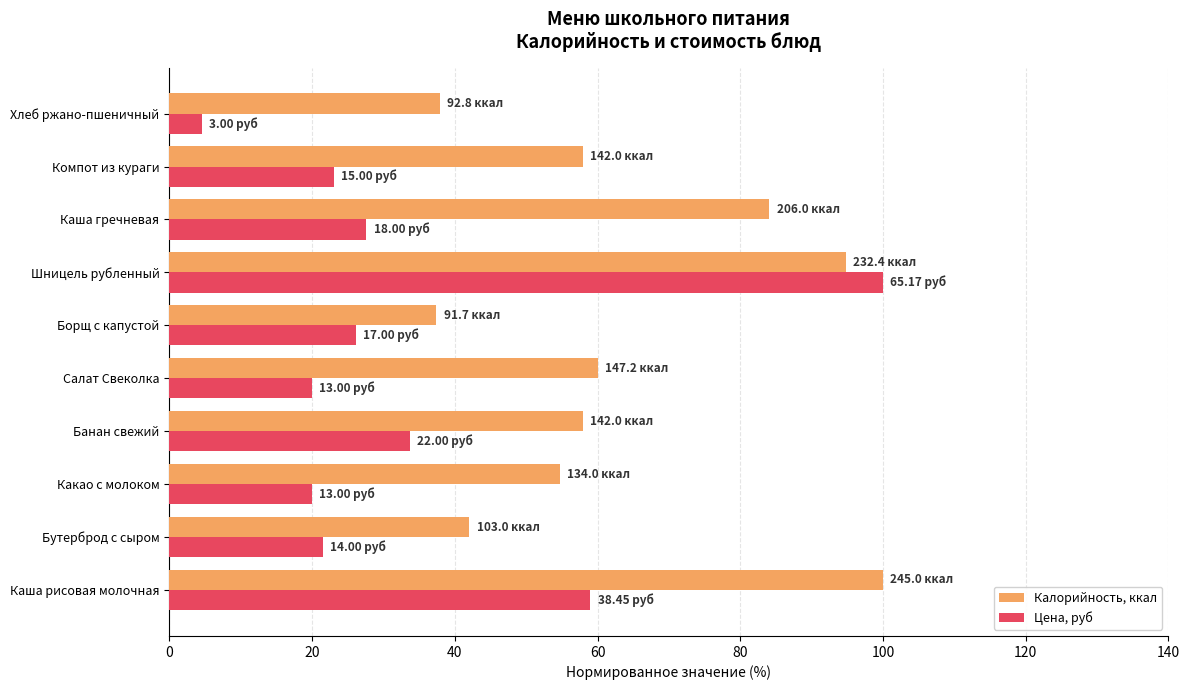

At which label does Цена, руб reach its minimum?

Хлеб ржано-пшеничный